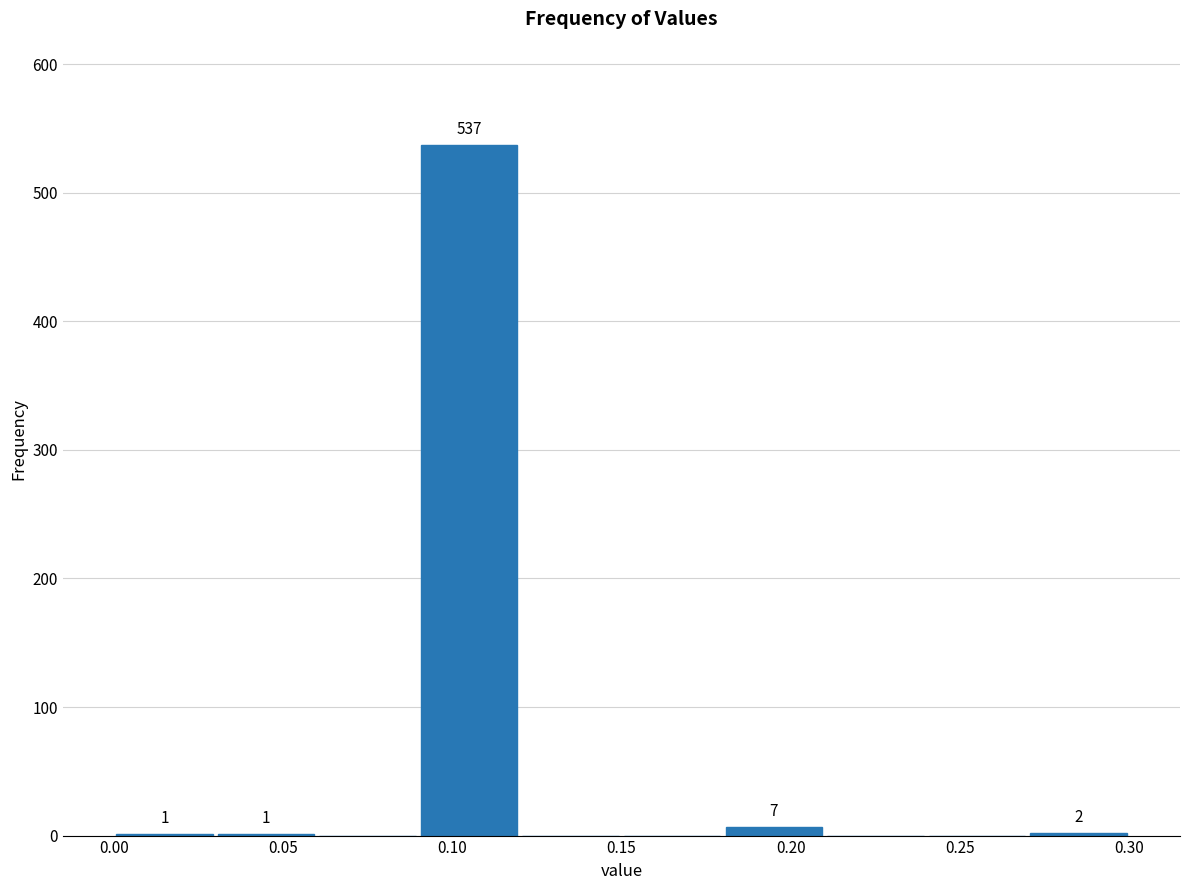

Over which range of the x-axis is the bar tallest?

0.09 to 0.12